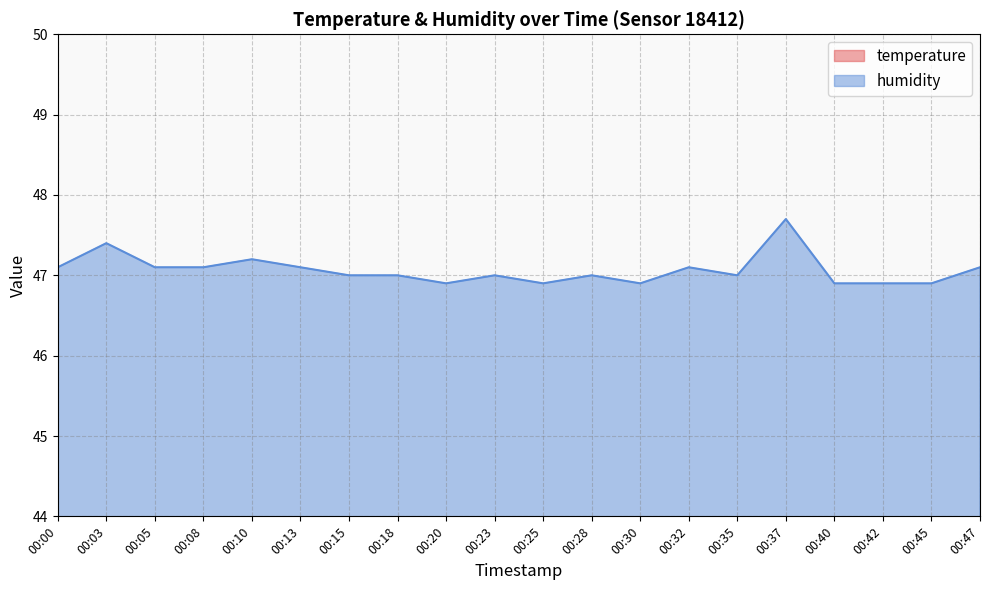

Which has a higher value, 00:08 or 00:30?

00:08